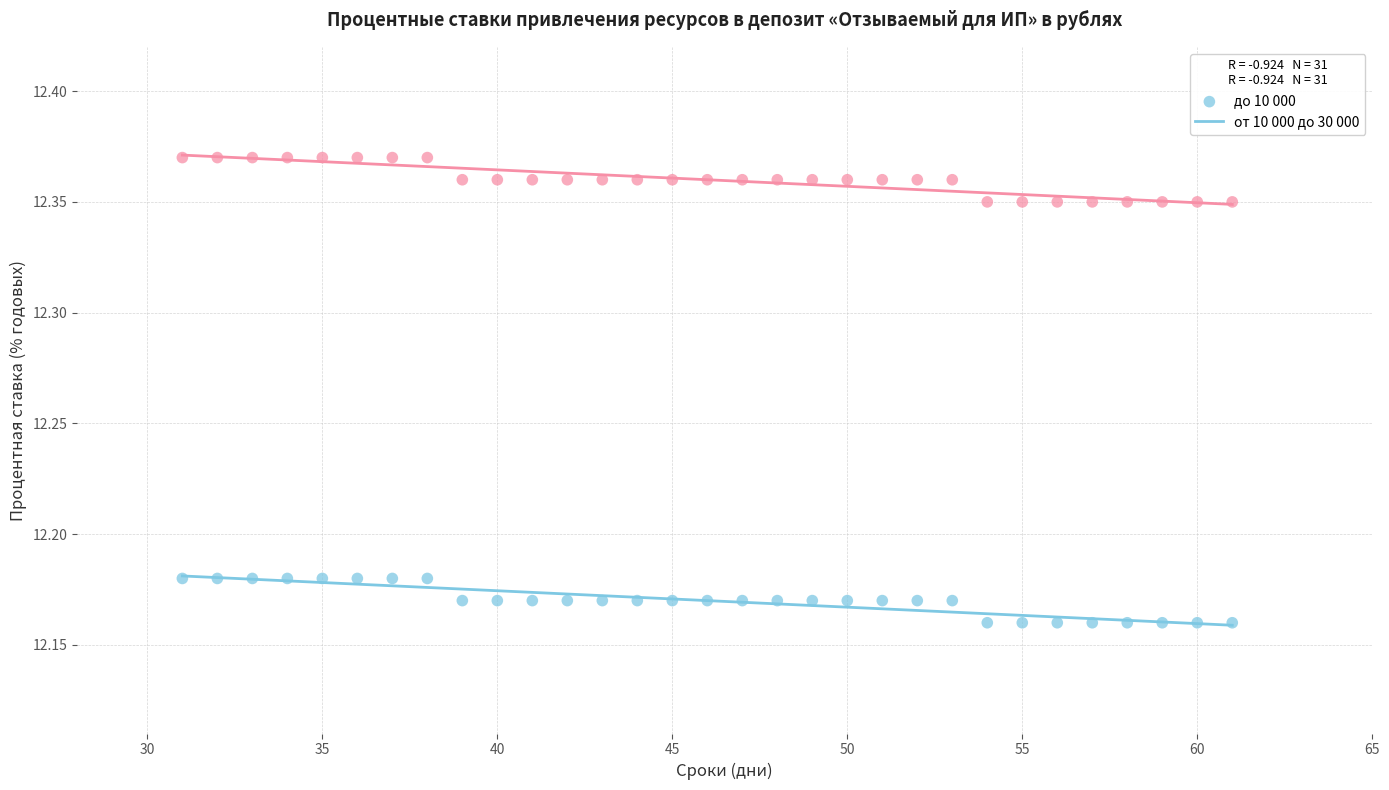

Which series contains the lowest Y value?

до 10 000